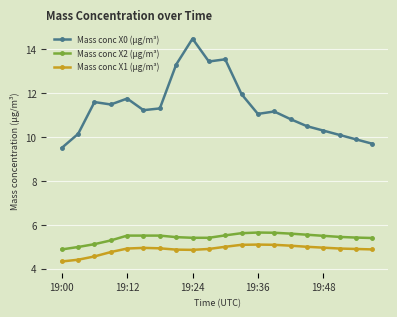

What is the value of the Mass conc X0 (μg/m³) point at the 14th from the left?

11.2